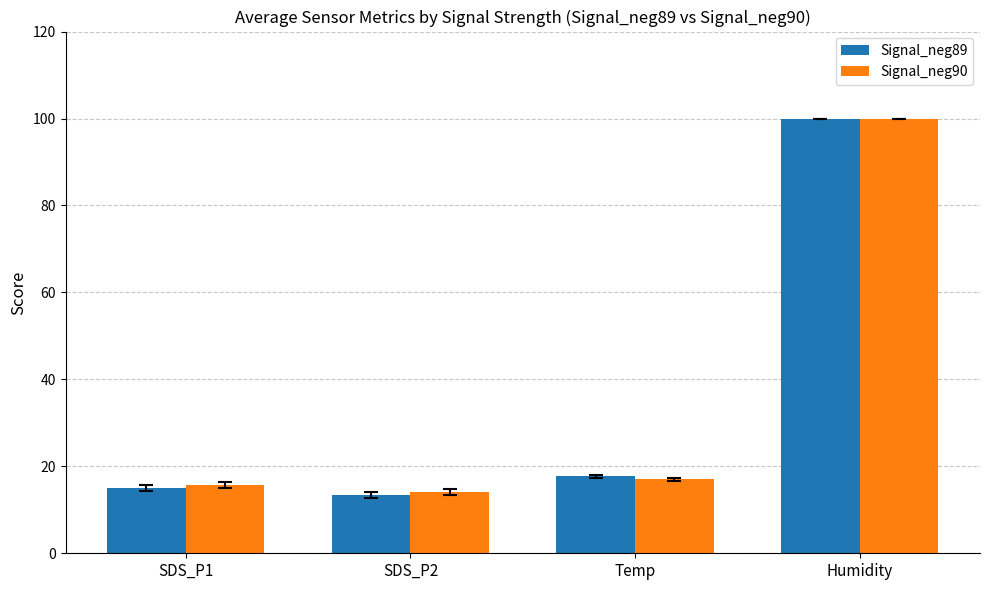

How many groups of bars are there?

4